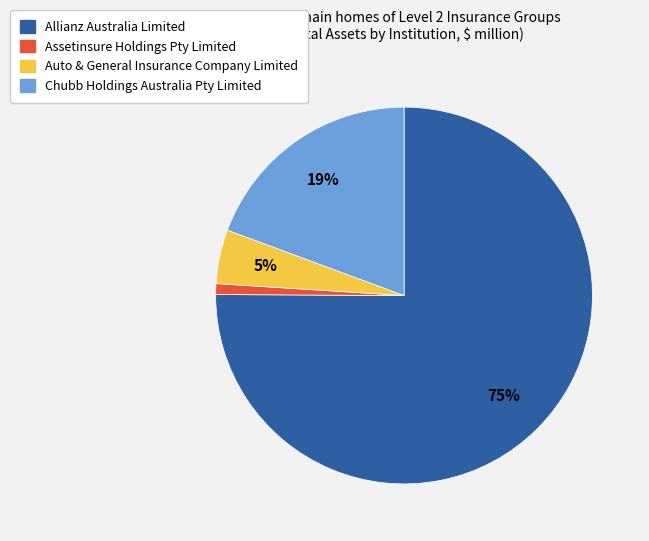

What is the largest slice in the pie chart?

Allianz Australia Limited